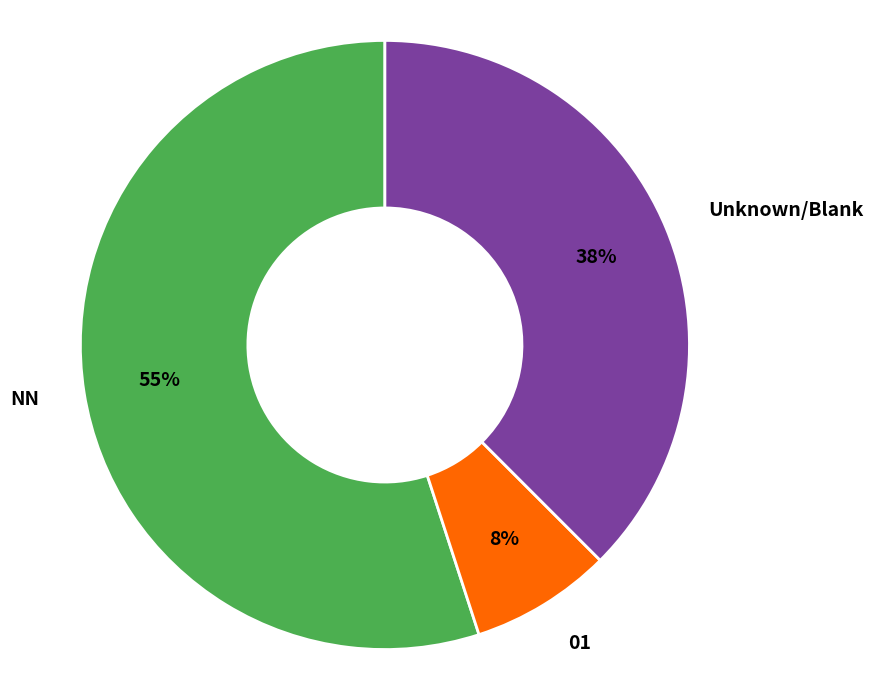

What is the ratio of the value at Unknown/Blank to the value at NN?

0.7